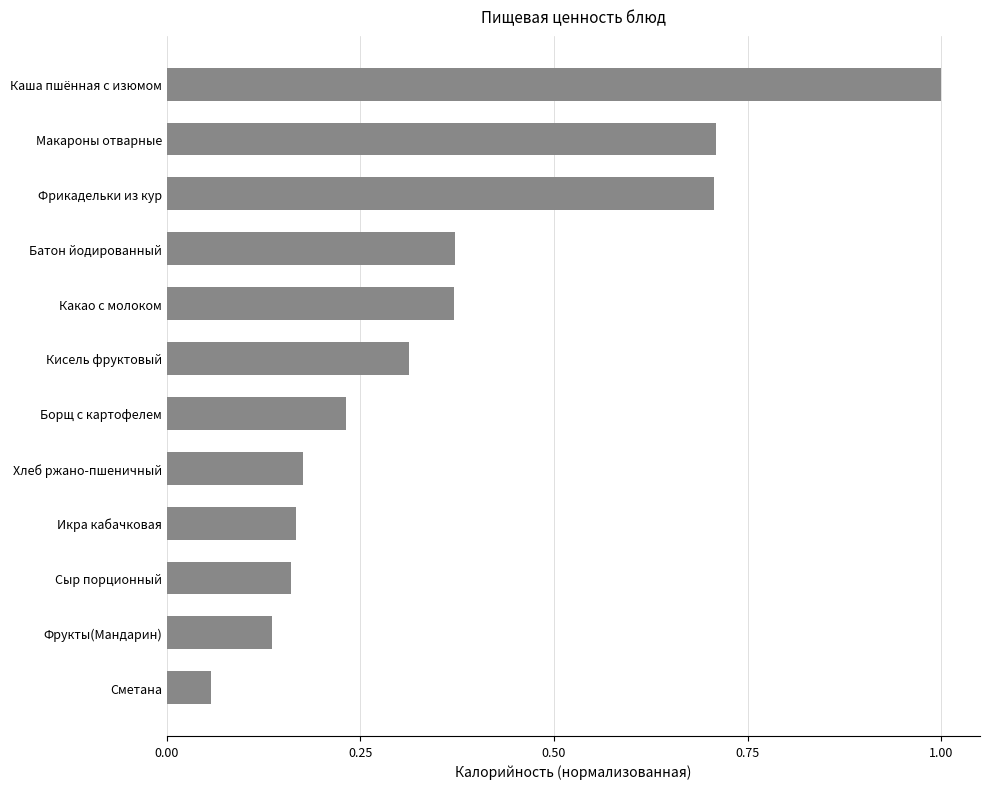

True or false: the data shows 0.4 at Каша пшённая с изюмом.

False